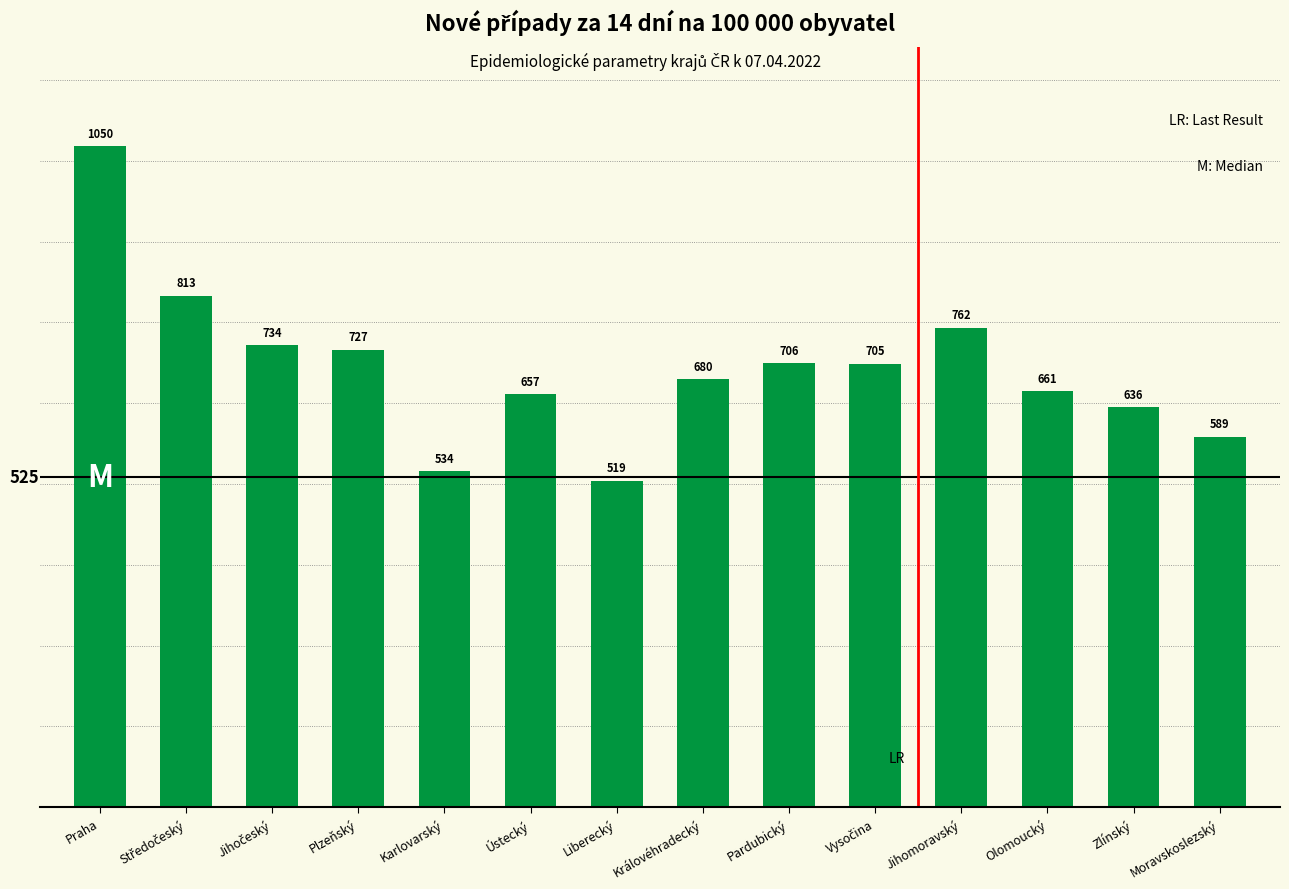

Which label corresponds to the smallest value in the chart?

Liberecký